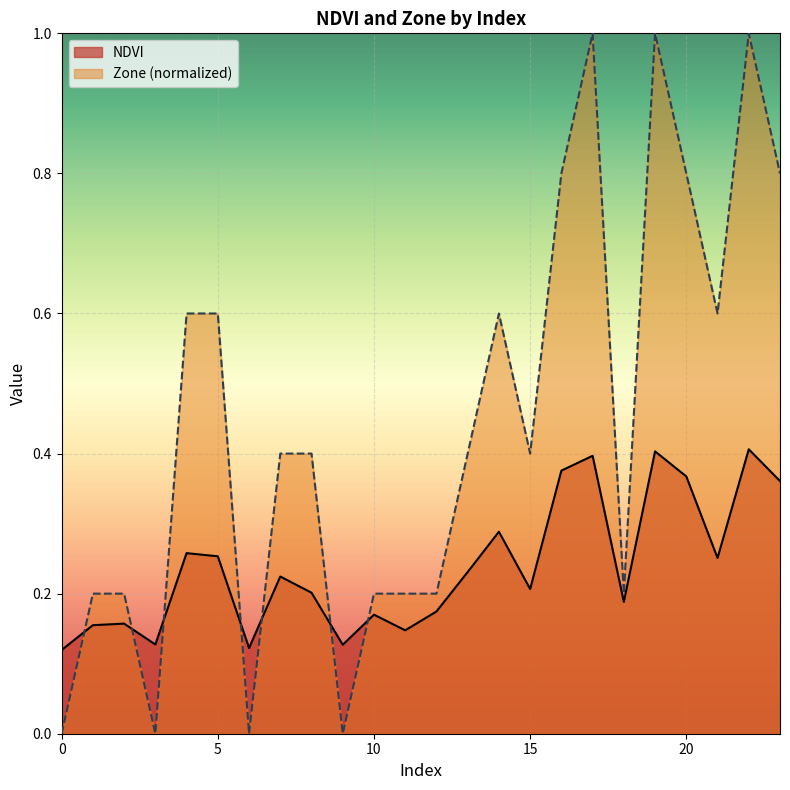

What is the value of the Zone point at the 12th from the left?

0.2